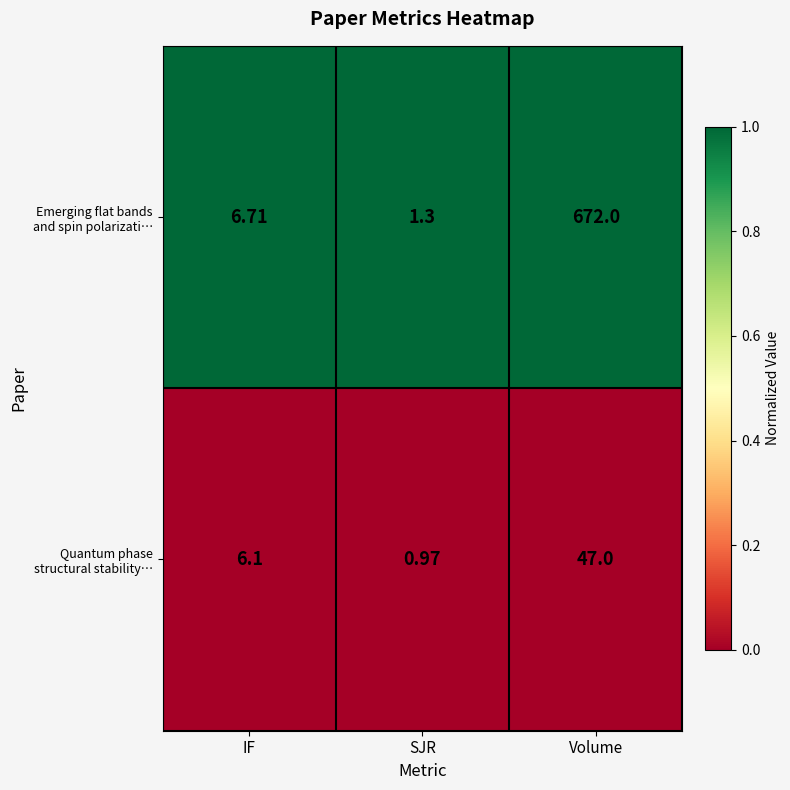

Which category has the highest value across all series?

Volume